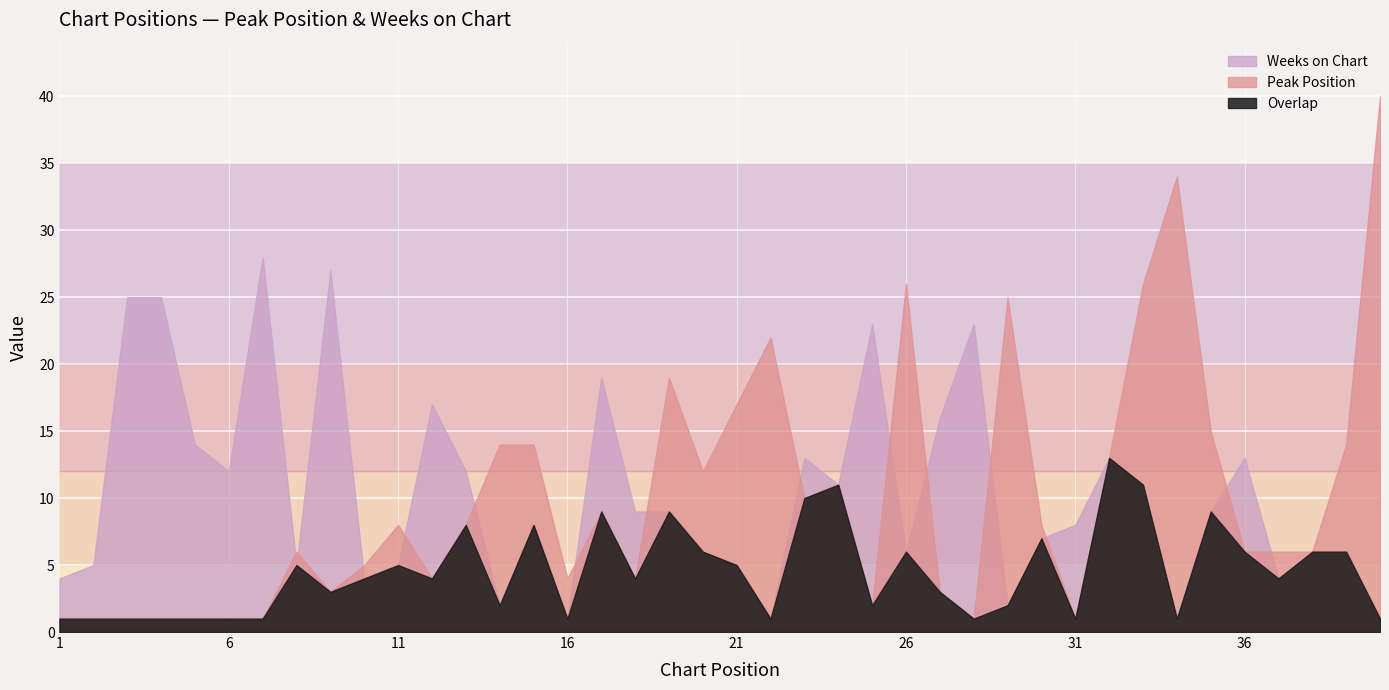

The Weeks on Chart series shows 48 at 9. True or false?

False